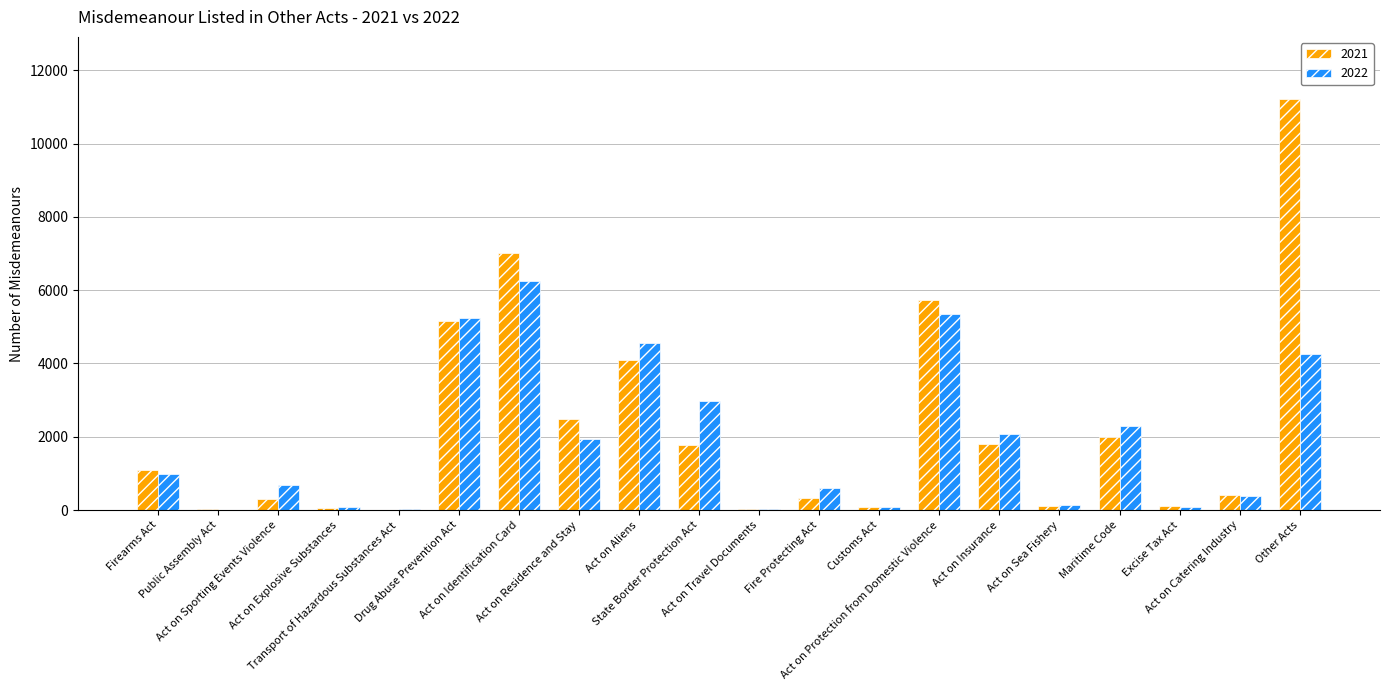

How many groups of bars are there?

20